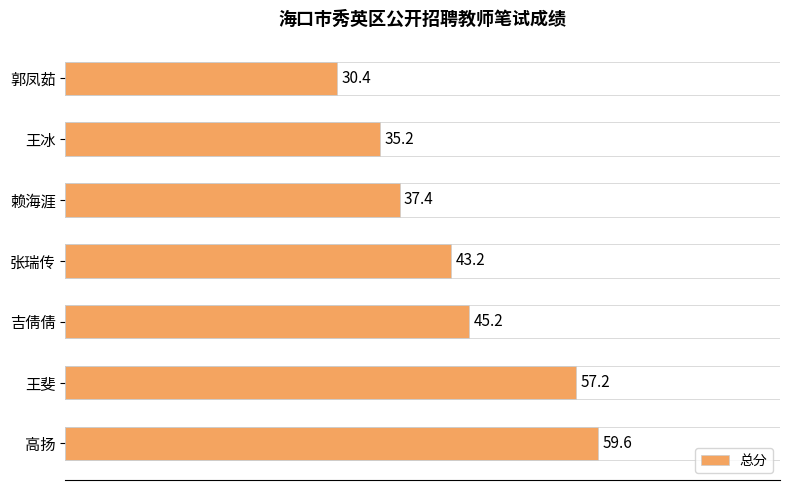

The chart shows a value of 22.8 at 王冰. True or false?

False